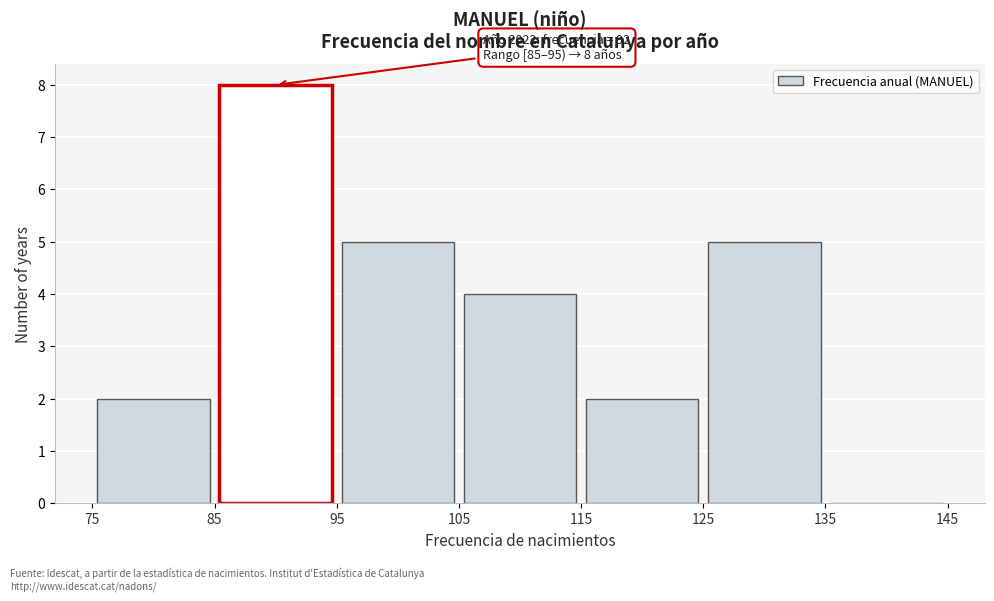

Over which range of the x-axis is the bar tallest?

85 to 95